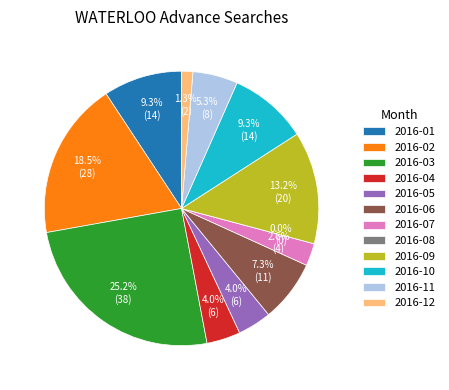

What is the change in value from 2016-08 to 2016-10?

+14